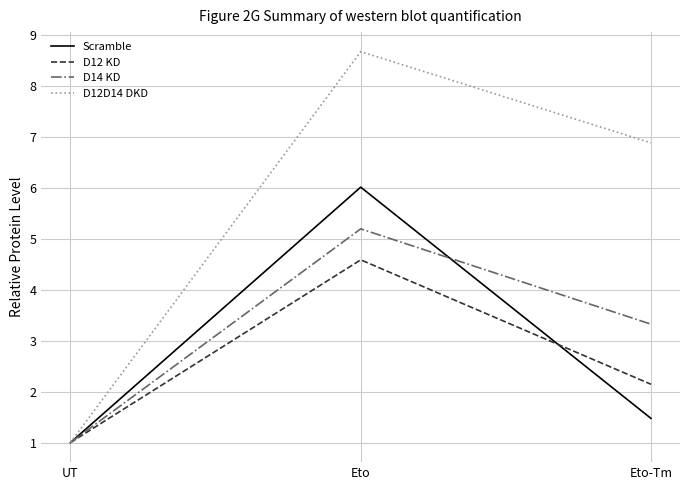

Between UT and Eto-Tm, which series saw the biggest shift?

D12D14 DKD